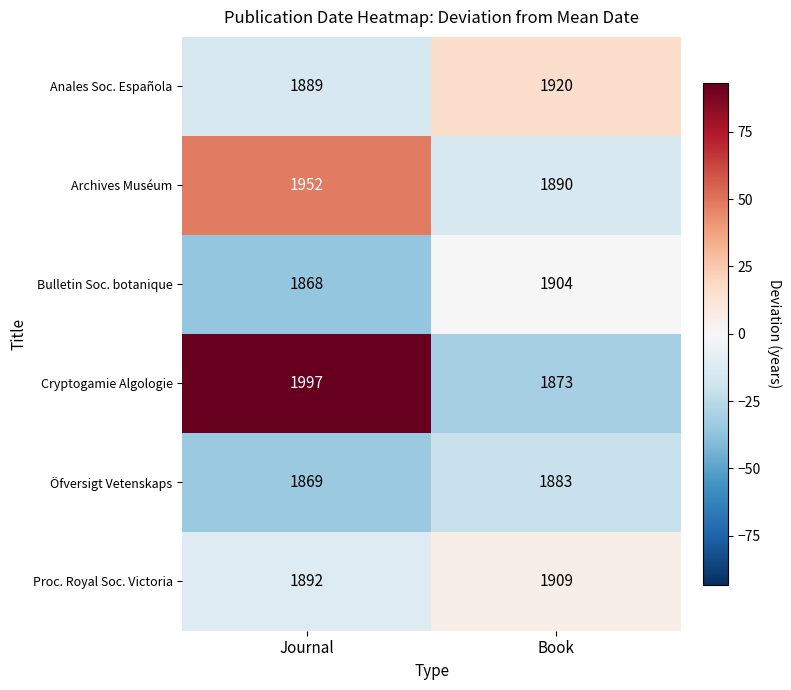

True or false: Proc. Royal Soc. Victoria has a value of 2910 at Journal.

False